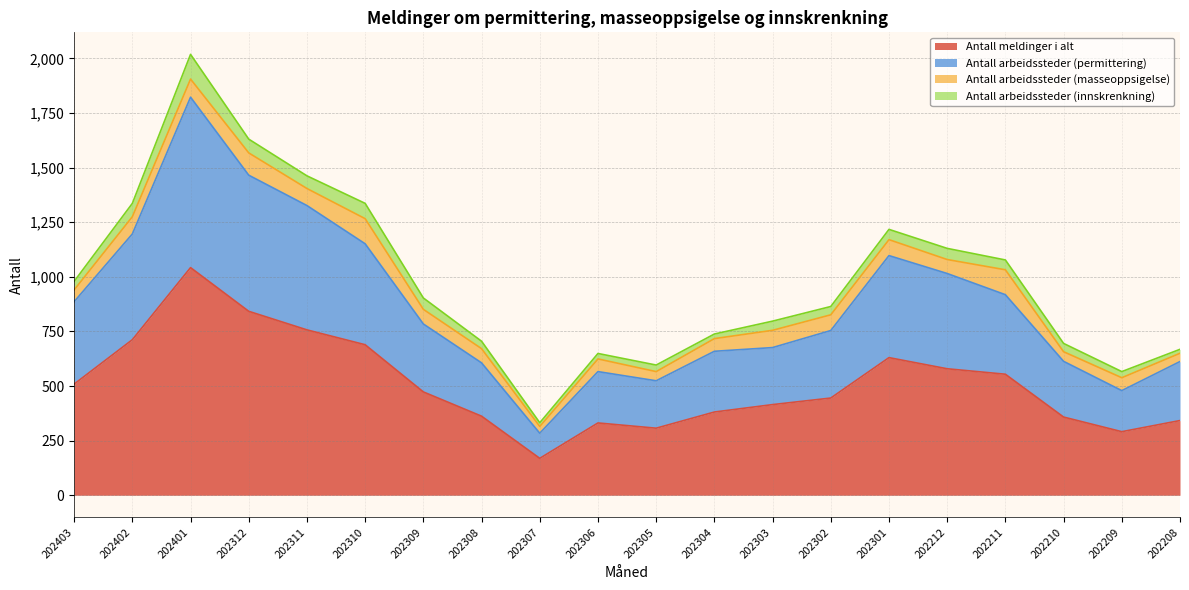

How many data points in Antall arbeidssteder (permittering) are less than 784?

10